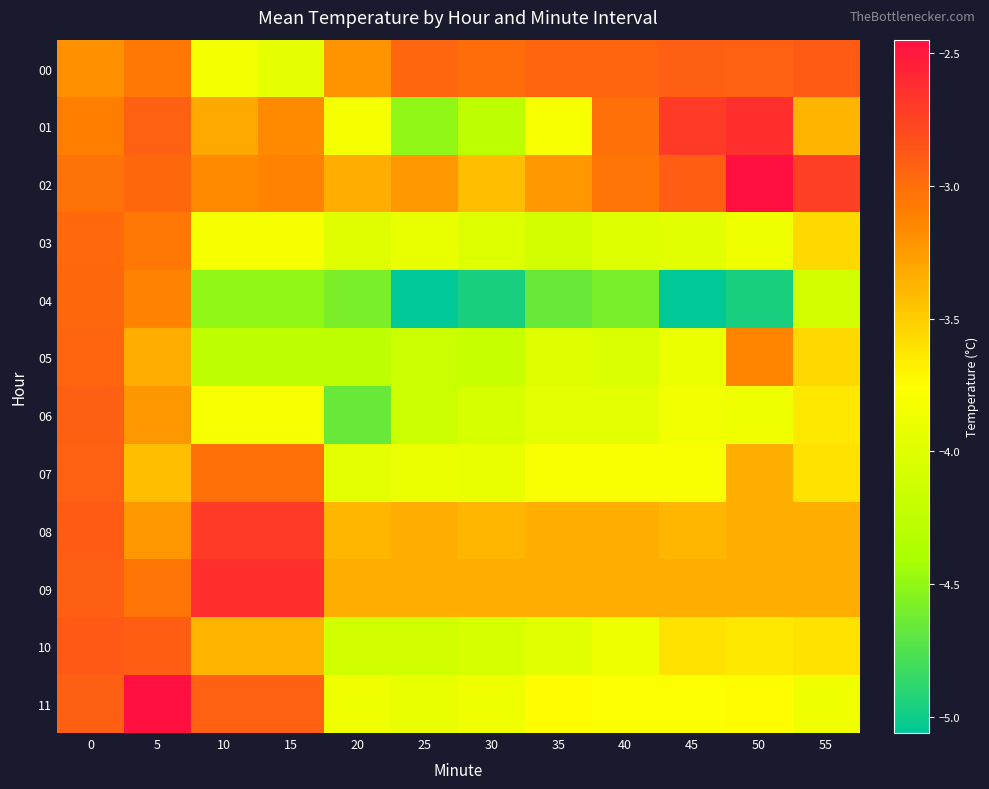

What is the total value across all series at 15?

-41.2